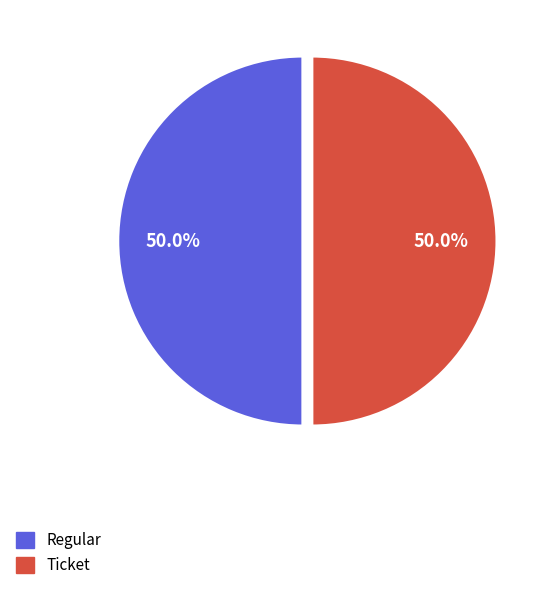

How much of the chart is everything except Ticket?

50.0%